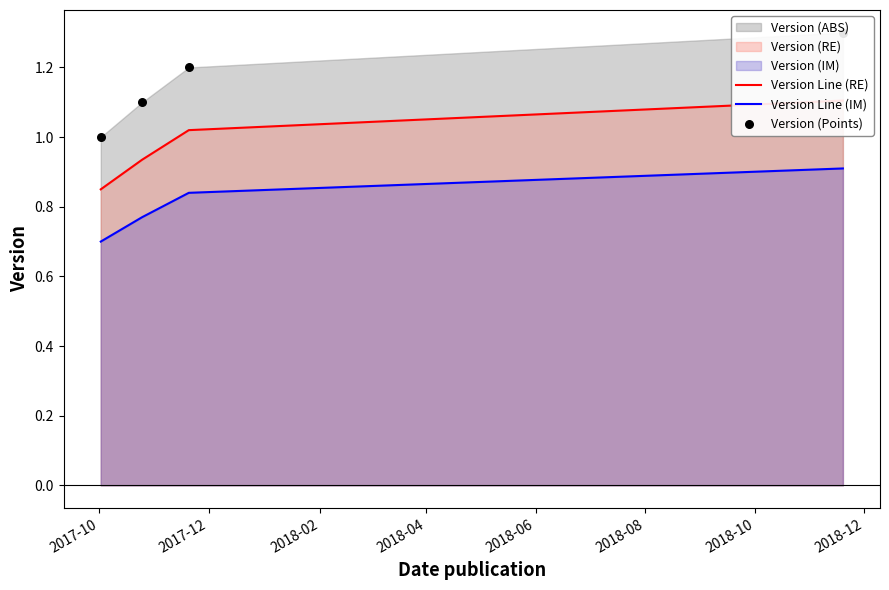

True or false: Version Line (IM) has more than 0 interior local peaks.

False